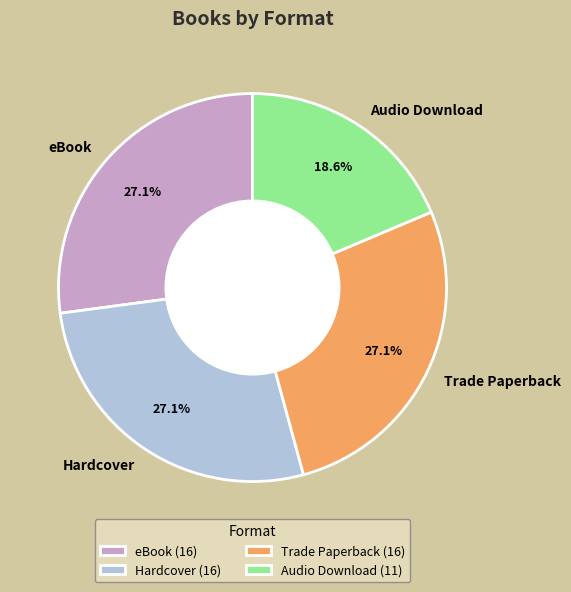

To the nearest percent, what is the average slice percentage?

25%